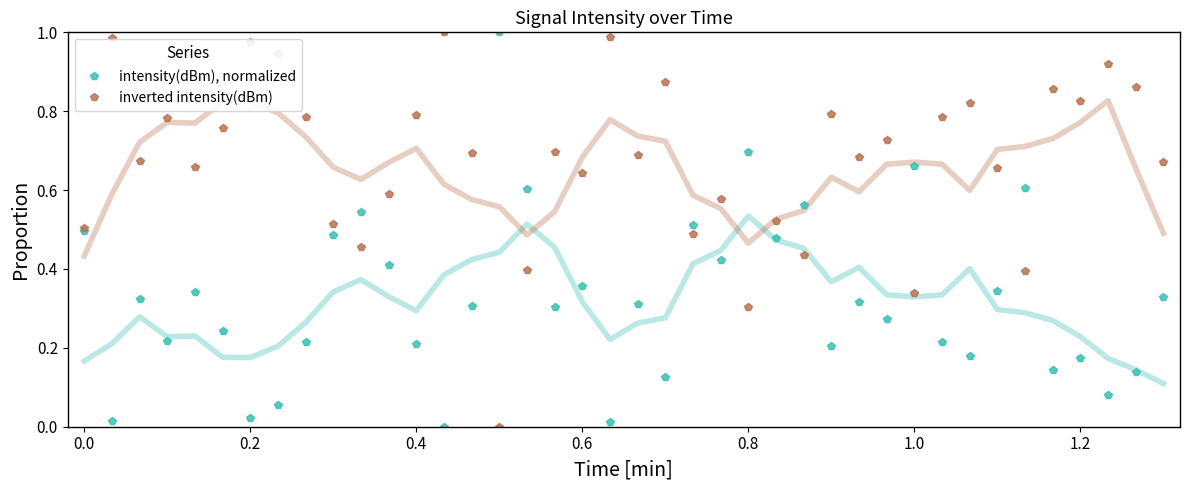

How many data points does each series have?

40